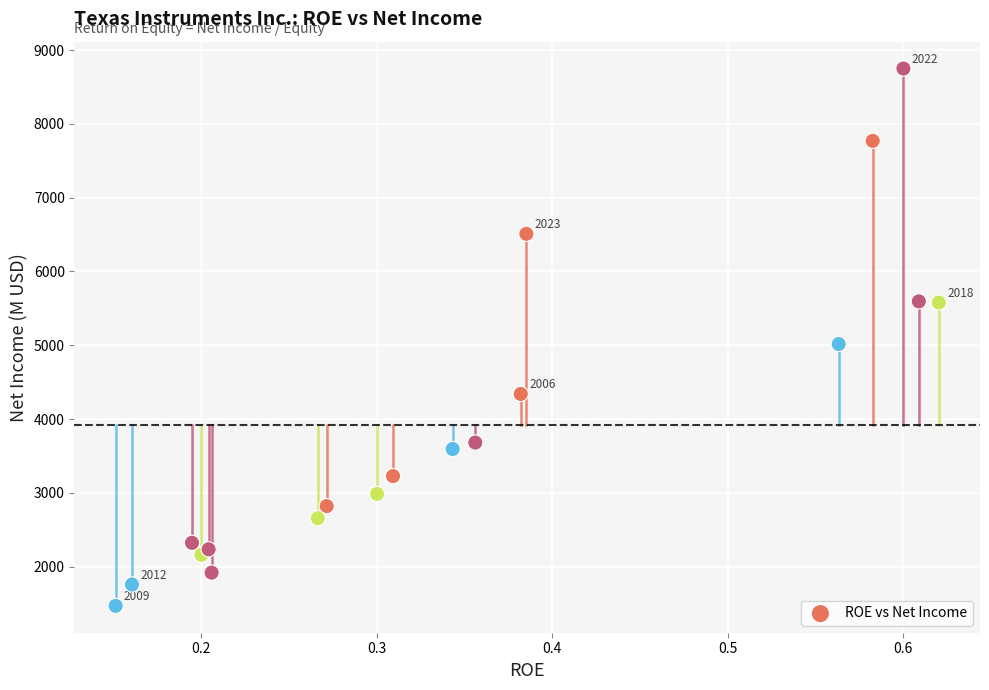

What Y value in the scatter plot is closest to 5109?

5017